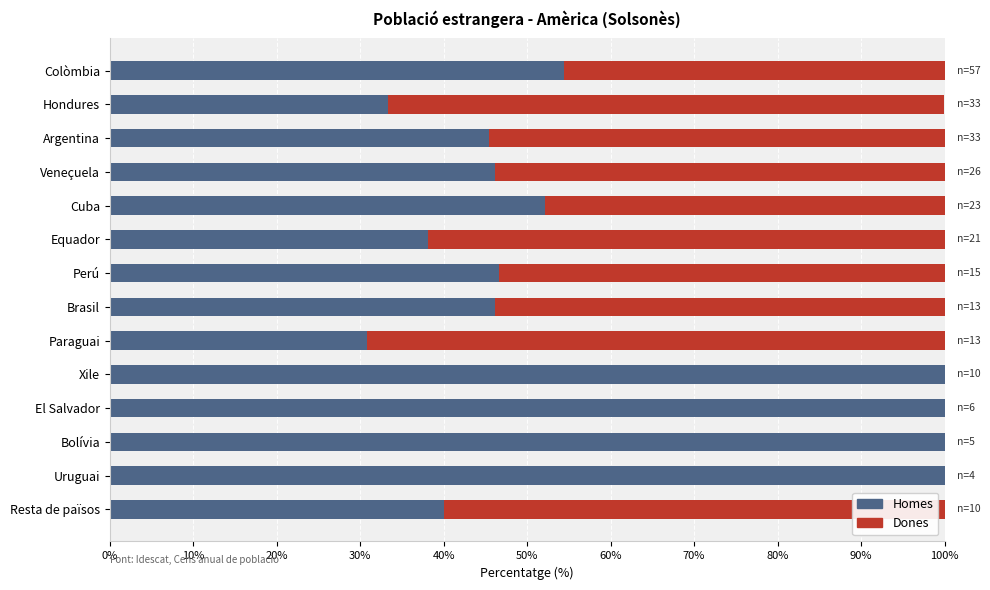

What is the maximum value for Homes?

100.0